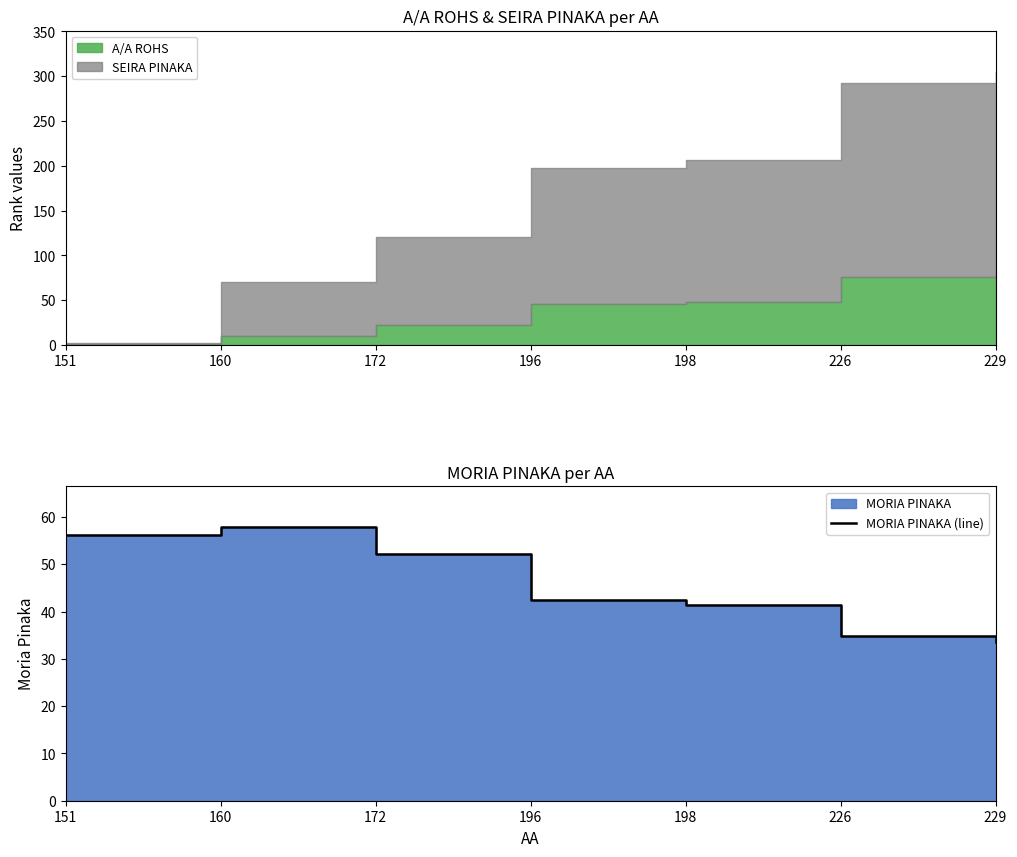

List the labels in order of value, smallest first.

229, 226, 198, 196, 172, 151, 160